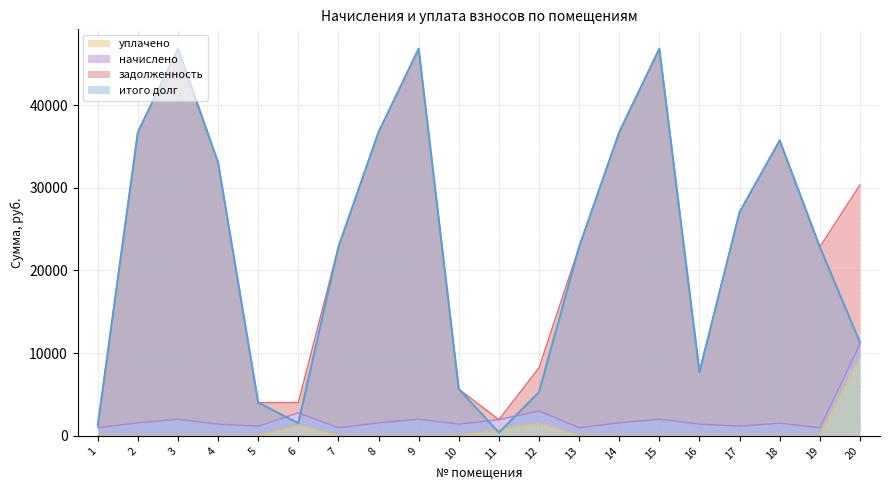

What is the highest value of the итого долг series?

46811.5